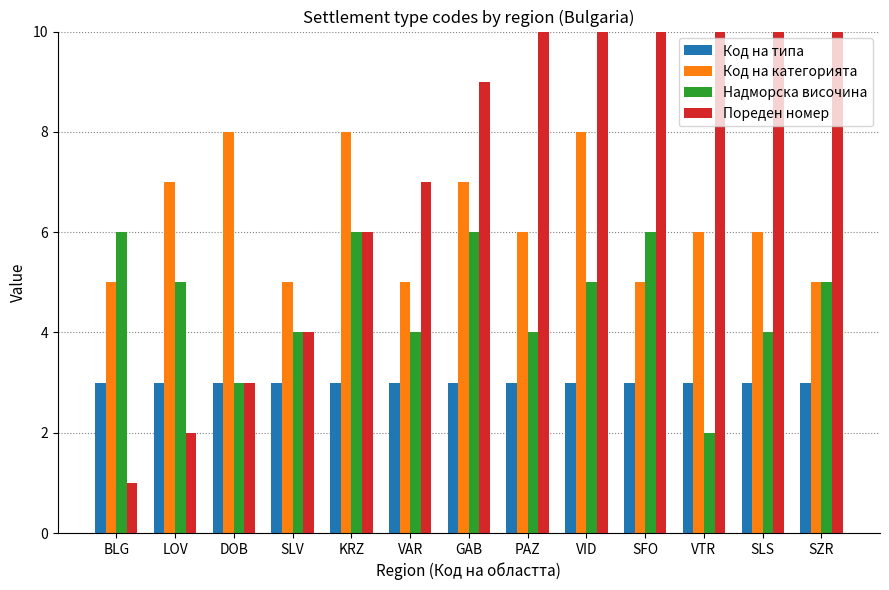

The value of Код на типа at VTR is 3. True or false?

True